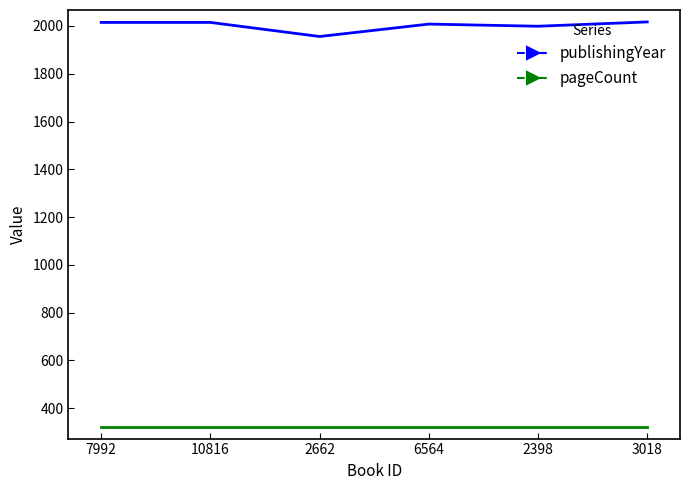

True or false: publishingYear has a value of 2008 at 6564.

True